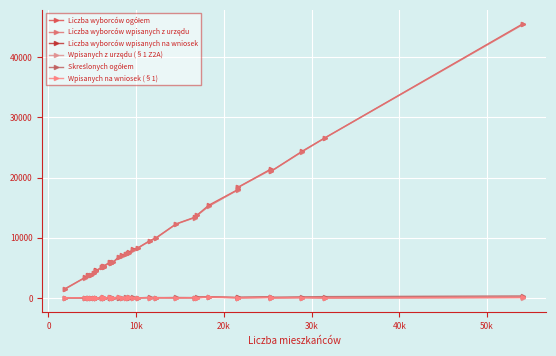

Which series ends up on top after the final intersection of Wpisanych z urzędu (§1 Z2A) and Skreślonych ogółem?

Skreślonych ogółem